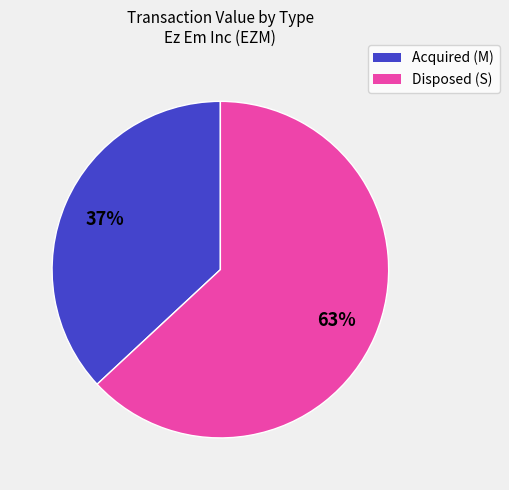

How many slices are in this pie chart?

2